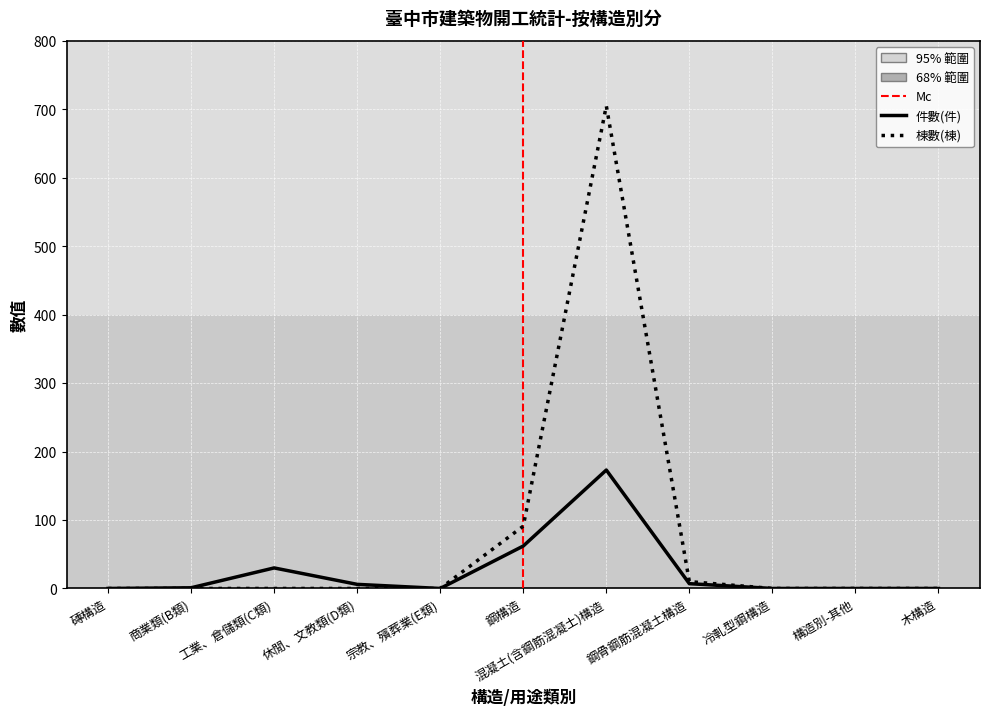

Which label corresponds to the smallest value in the chart?

磚構造